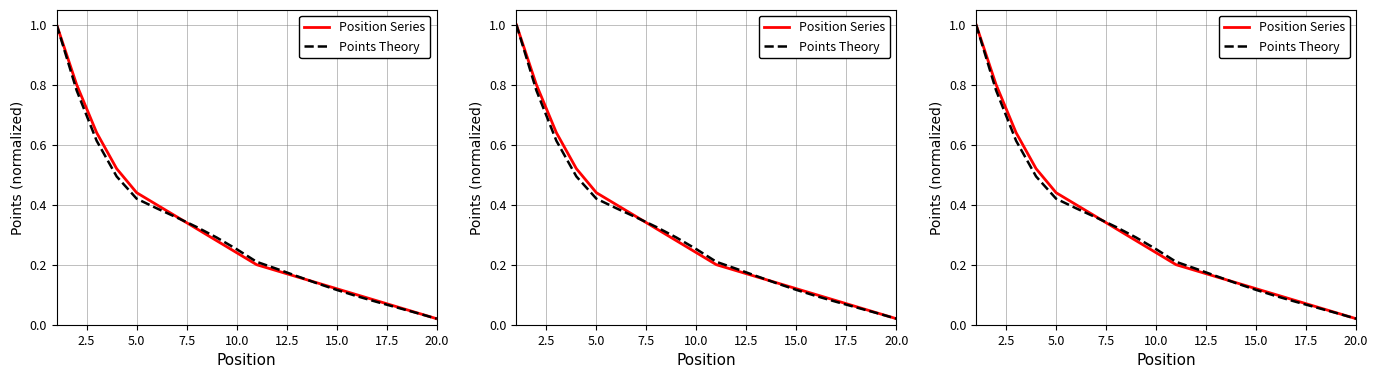

Reading right to left, transcribe all the data shown in this chart.

Position Series: 0.0	0.0	0.1	0.1	0.1	0.1	0.1	0.2	0.2	0.2	0.2	0.3	0.3	0.4	0.4	0.4	0.5	0.6	0.8	1.0
Points Theory: 0.0	0.0	0.1	0.1	0.1	0.1	0.1	0.2	0.2	0.2	0.3	0.3	0.3	0.4	0.4	0.4	0.5	0.6	0.8	1.0